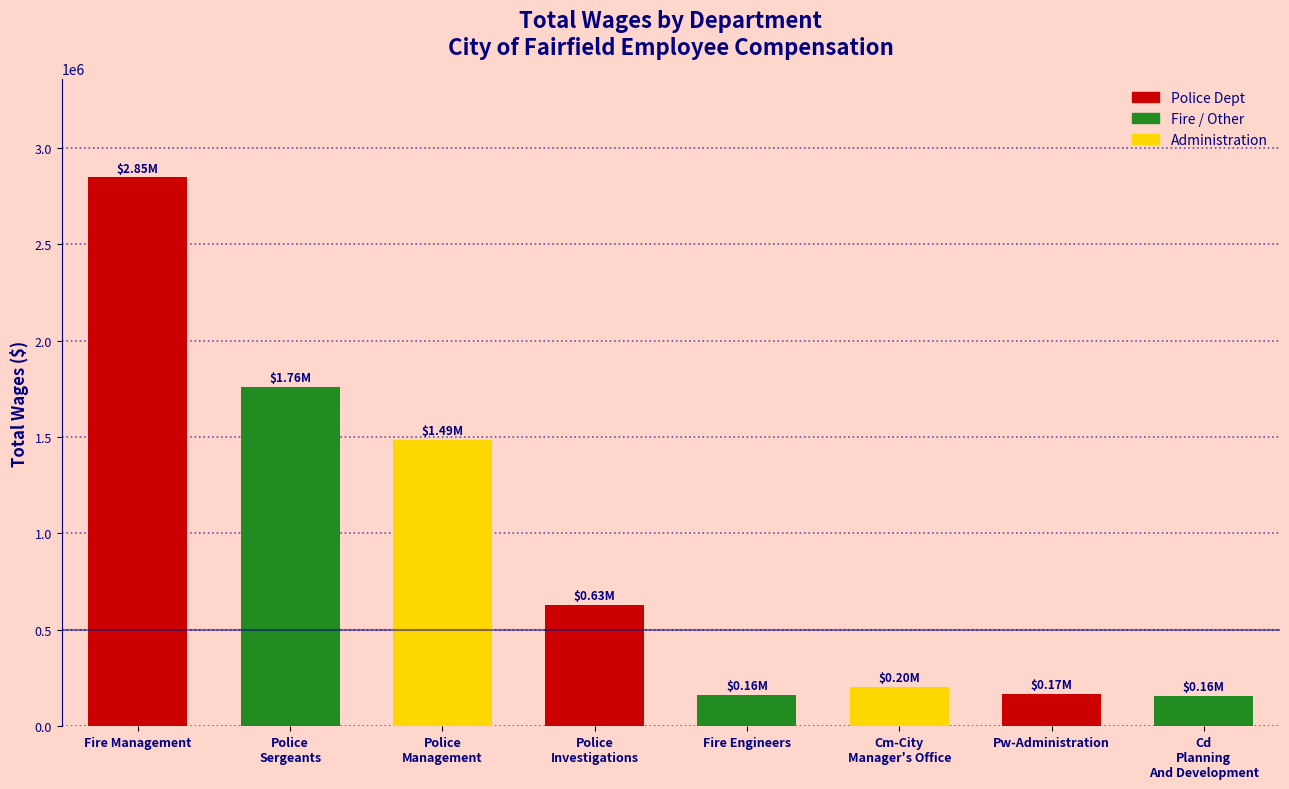

What is the label of the 1st bar from the left?

Fire Management